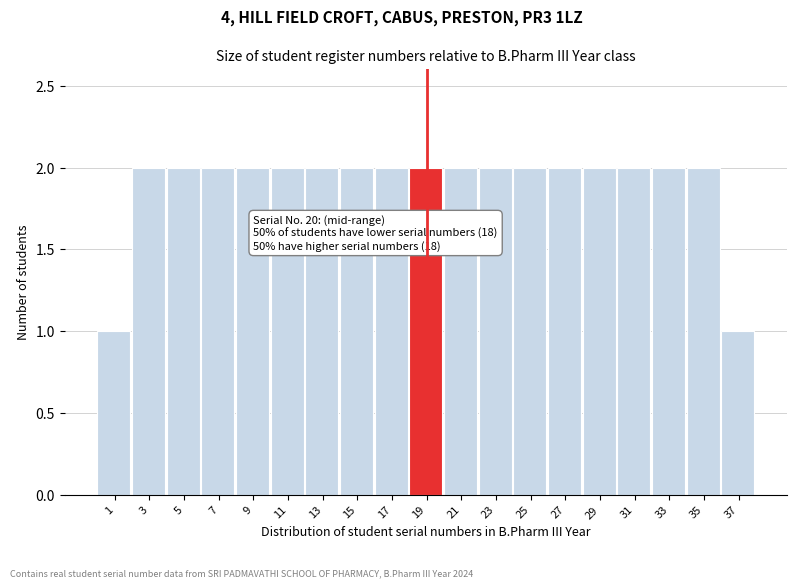

Reading left to right, list all the values displayed in this chart.

1	2	2	2	2	2	2	2	2	2	2	2	2	2	2	2	2	2	1